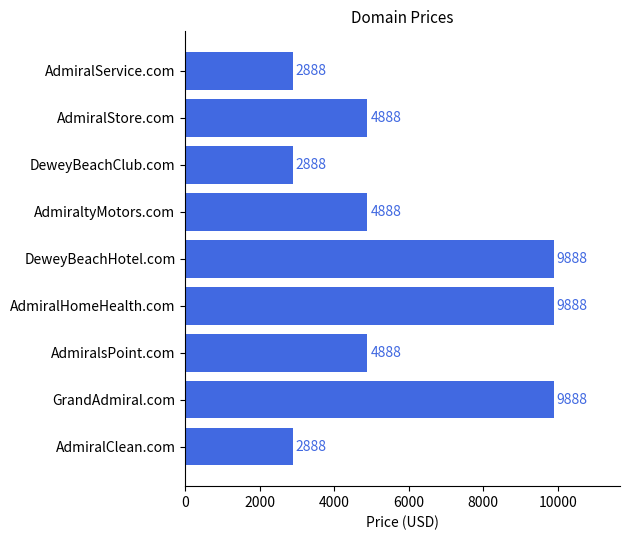

Count the values in the range 2888 to 9888.

9